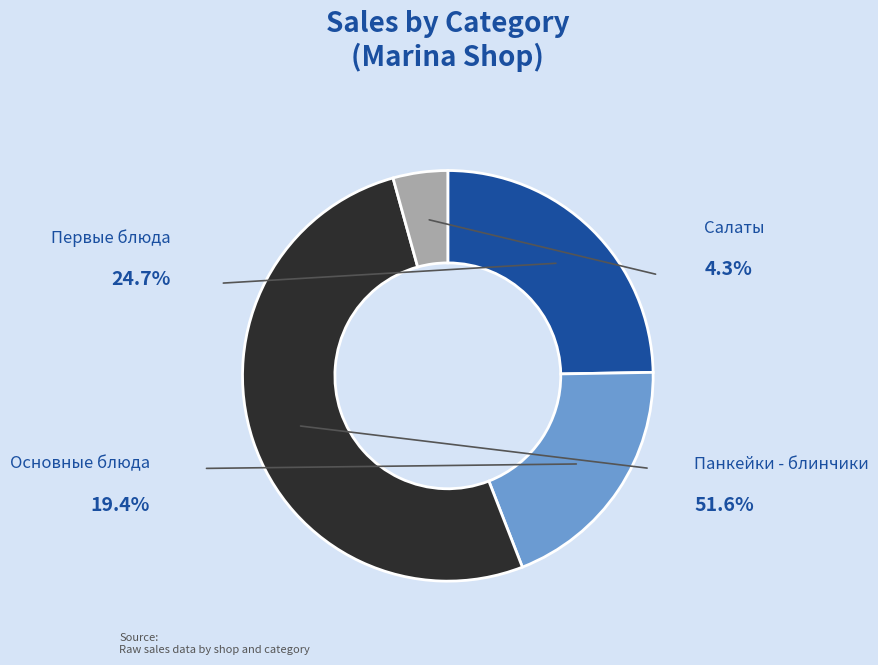

Is there a majority slice in this chart?

Yes